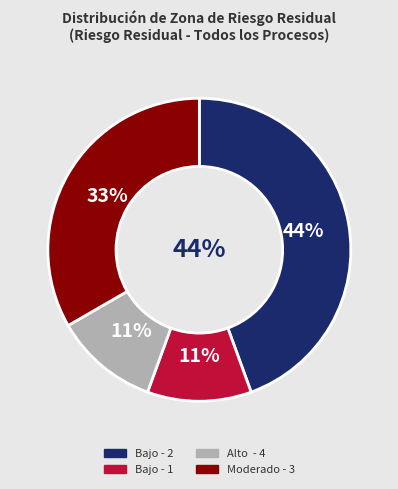

How many segments does this pie chart have?

4